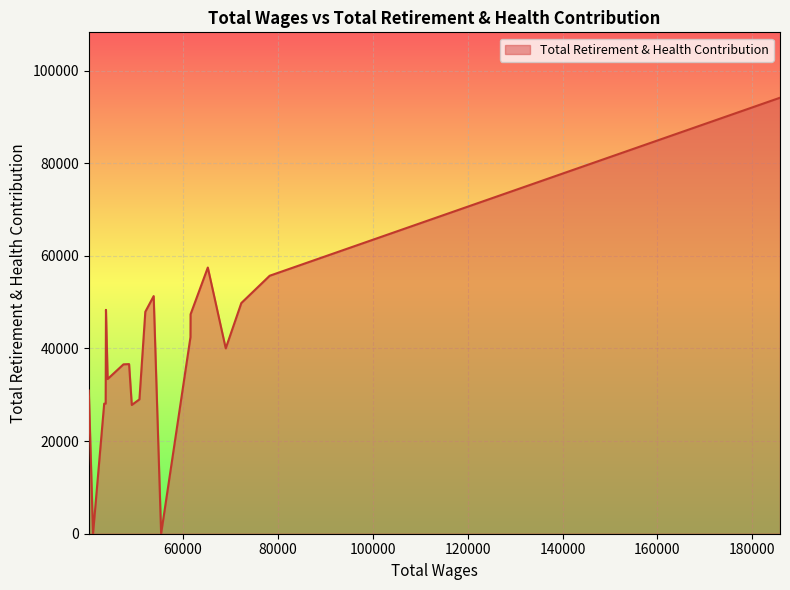

What is the difference between the maximum and minimum values?

94155